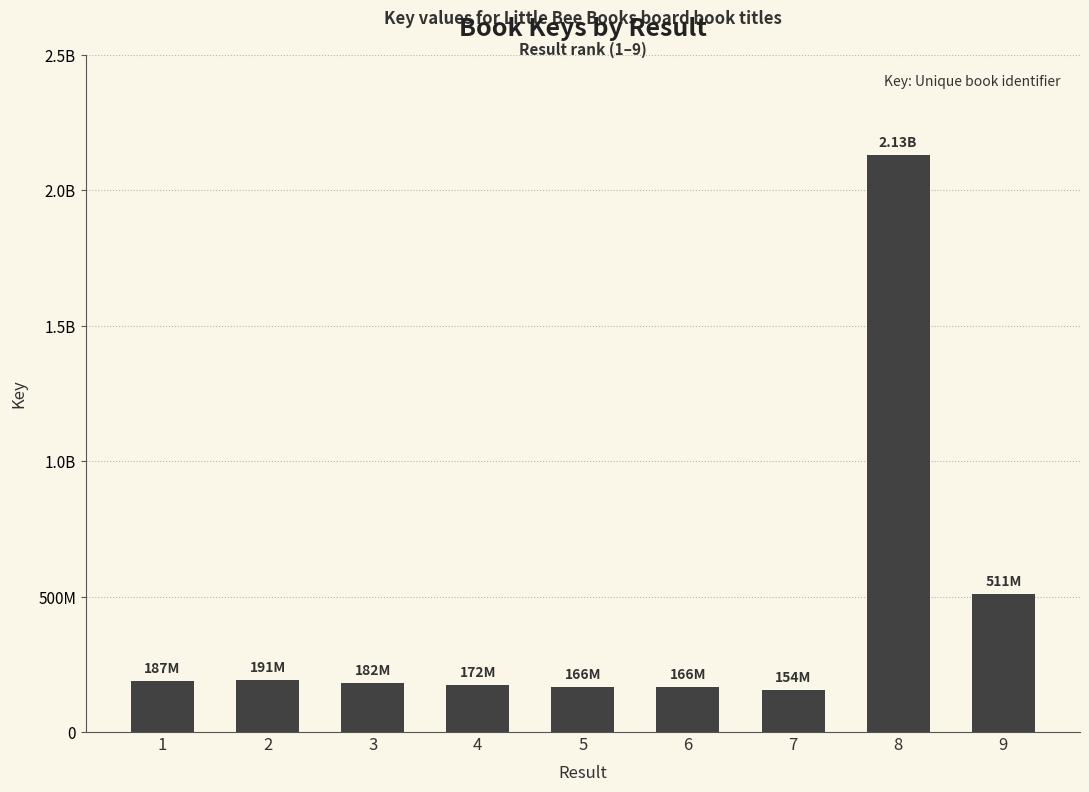

Between 4 and 2, which is larger?

2